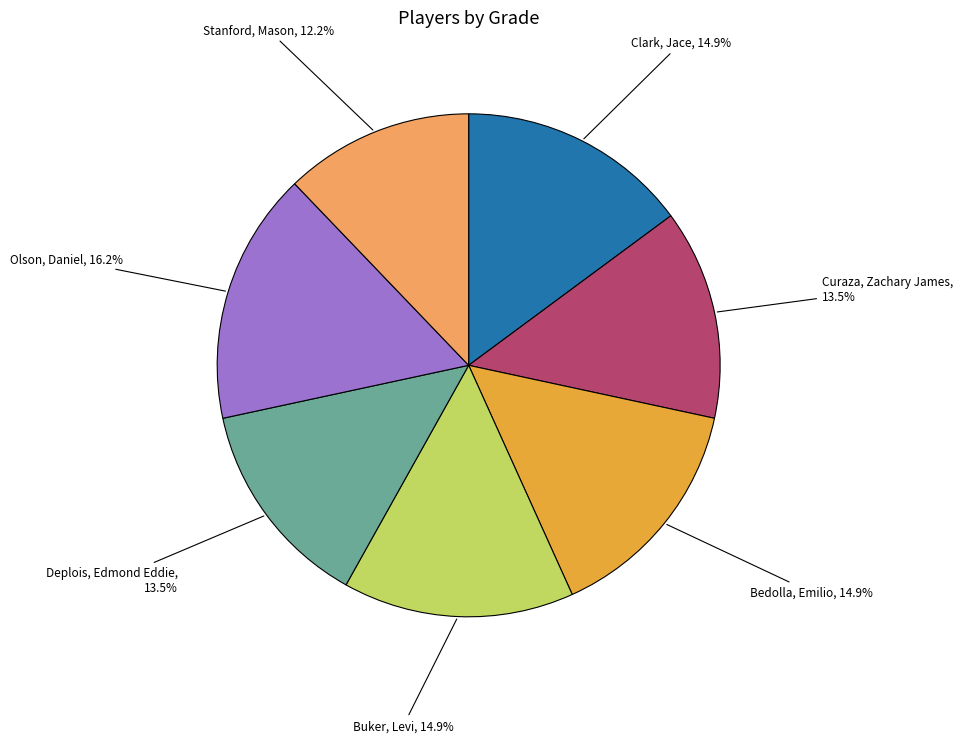

Is there any slice that represents more than half of the pie?

No